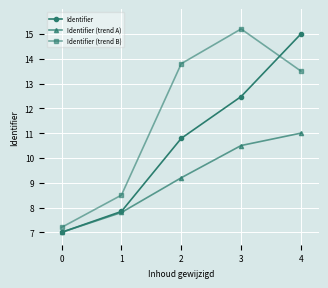

What is the average value of the Identifier (trend B) series?

11.6